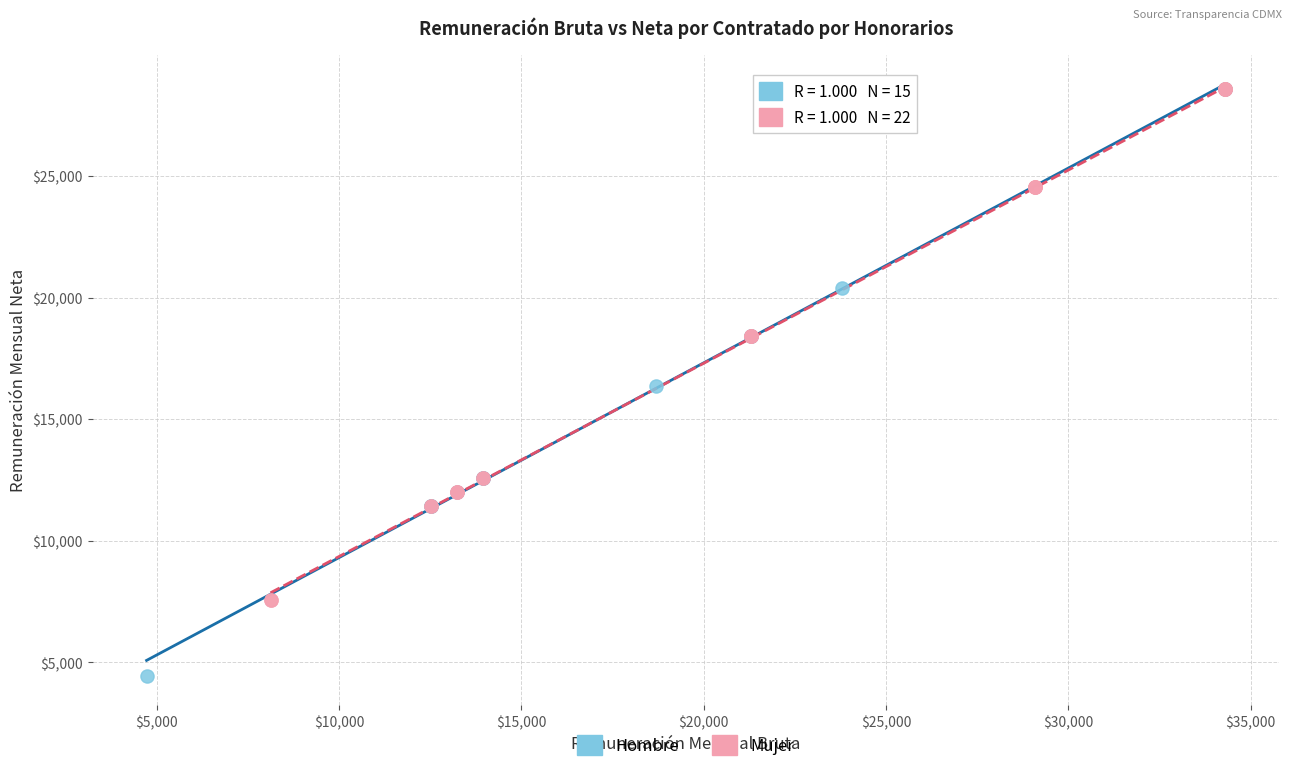

Which series has the largest Y range (max minus min)?

Hombre